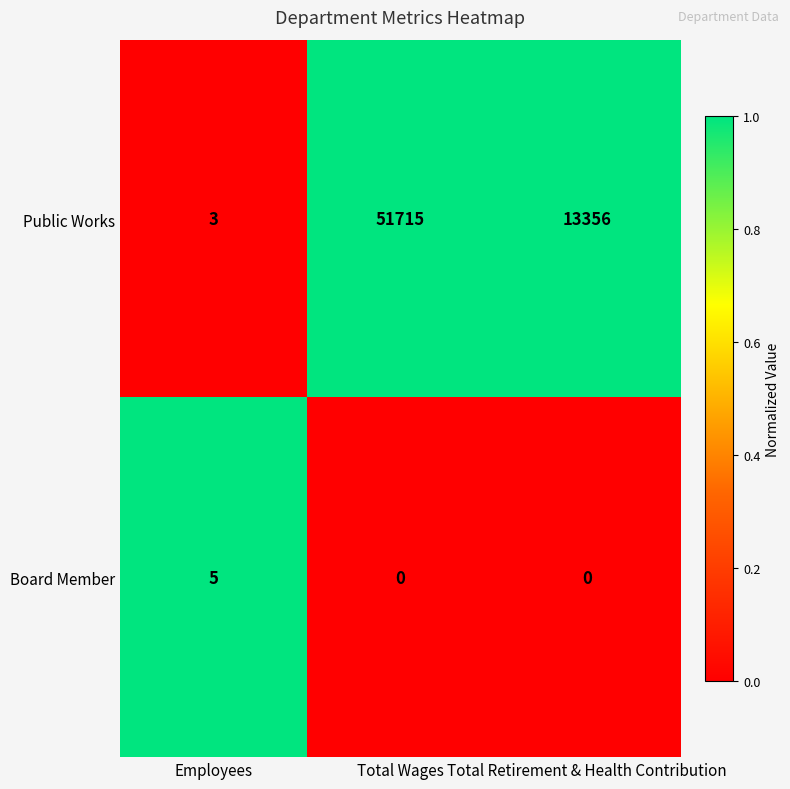

How many Public Works values are between 3 and 51715?

3